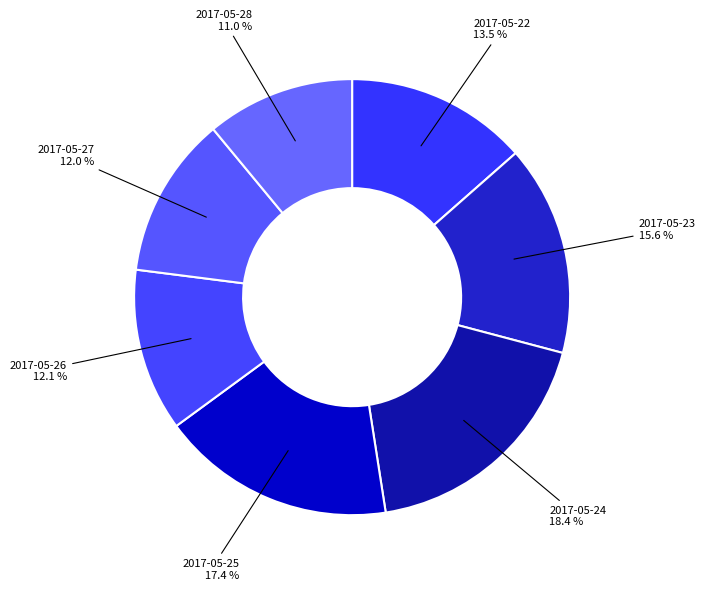

How many segments does this pie chart have?

7